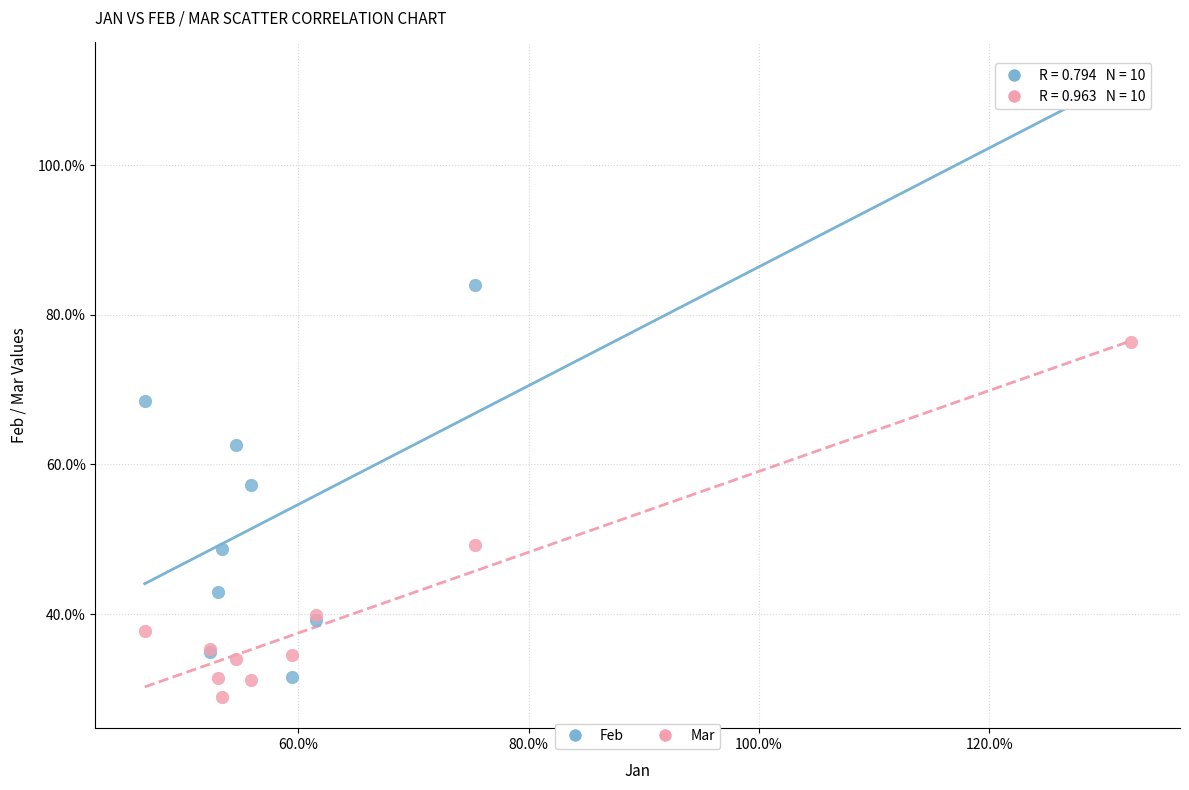

Which series reaches the maximum Y coordinate?

Feb